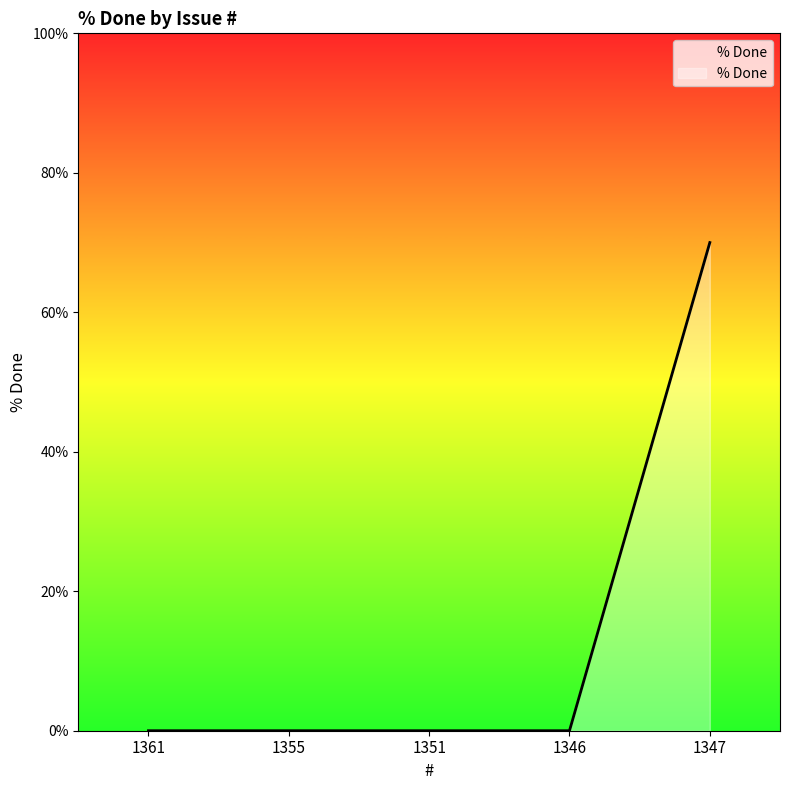

Reading left to right, extract all data points from this chart.

0	0	0	0	70